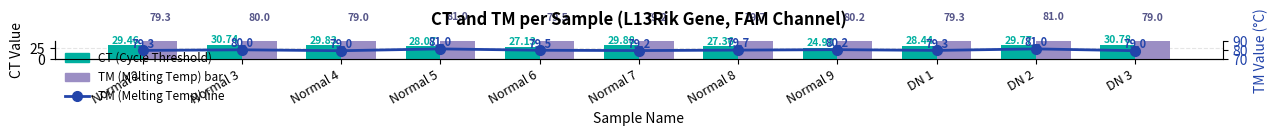

At how many categories does at least one series exceed 36?

11